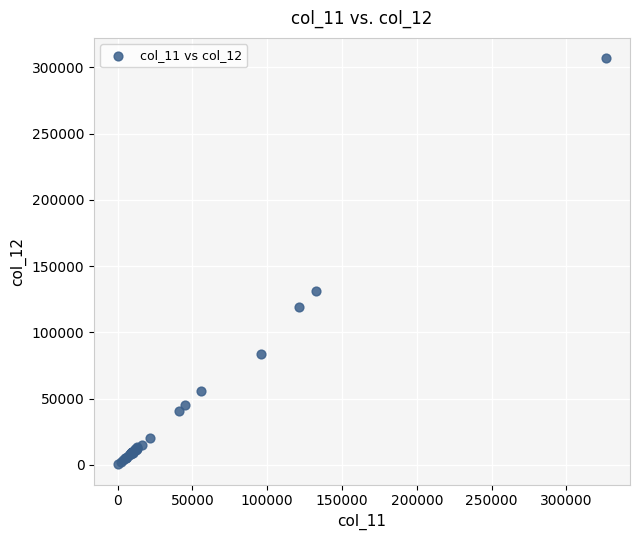

What Y value in the scatter plot is closest to 153654?

130859